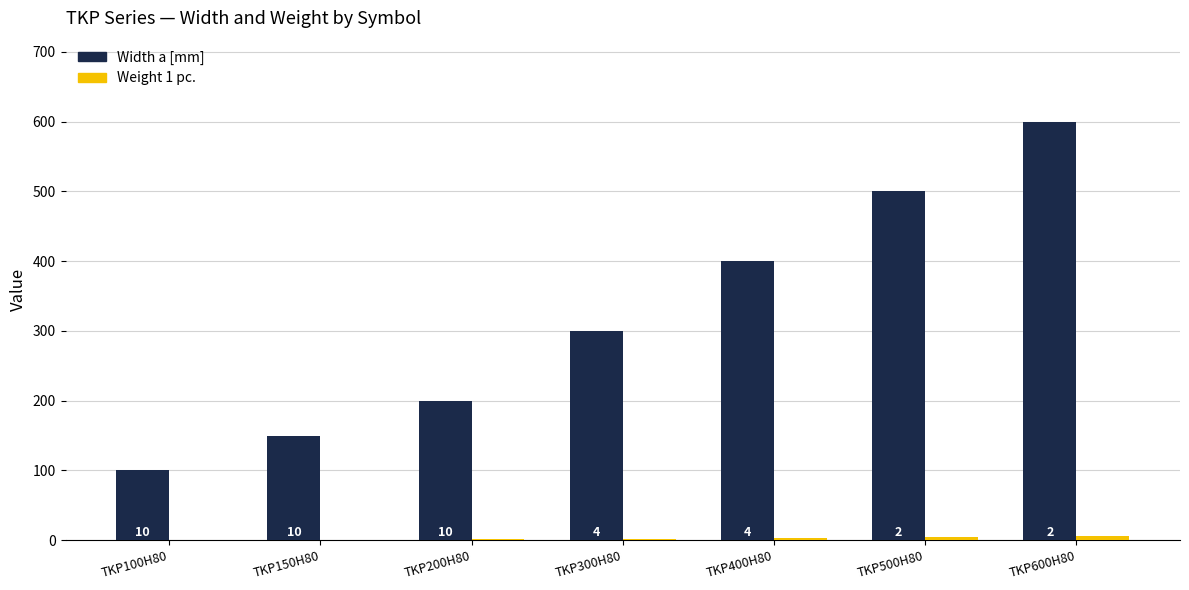

The Width a [mm] series shows 134.8 at TKP600H80. True or false?

False